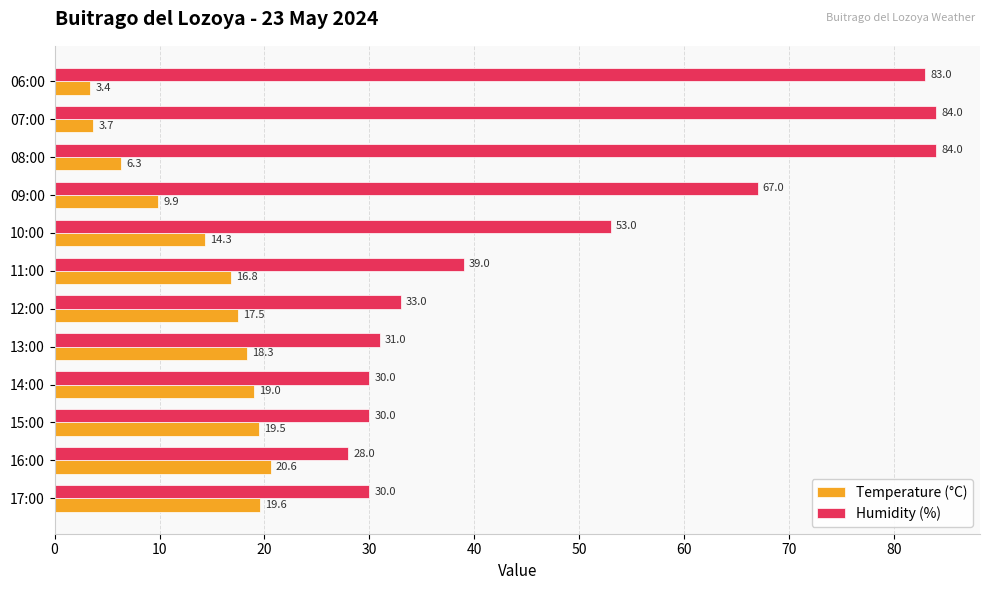

Which series has the widest spread of values?

Humidity (%)